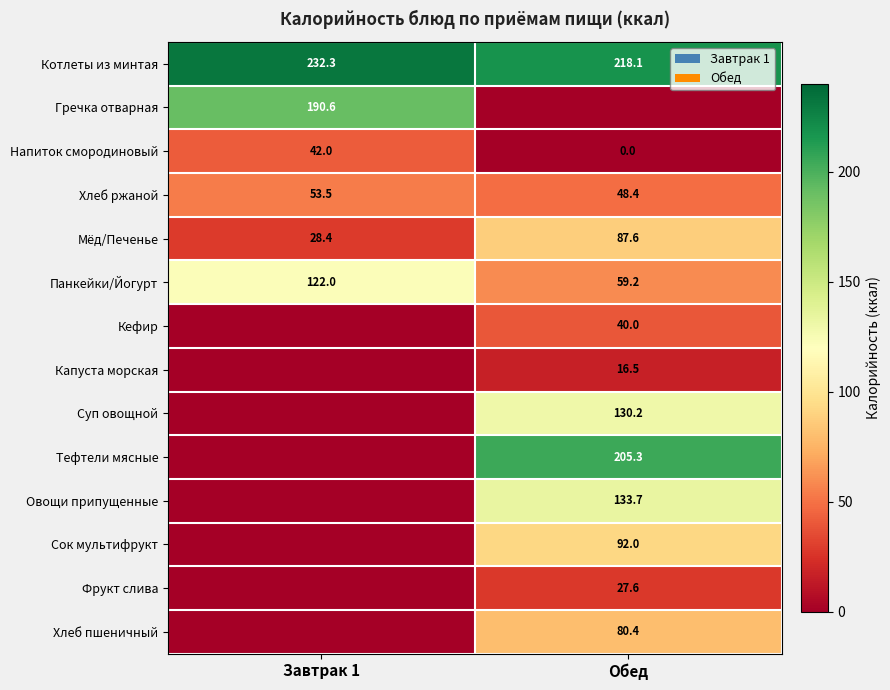

What is the highest value of the Котлеты из минтая series?

232.3